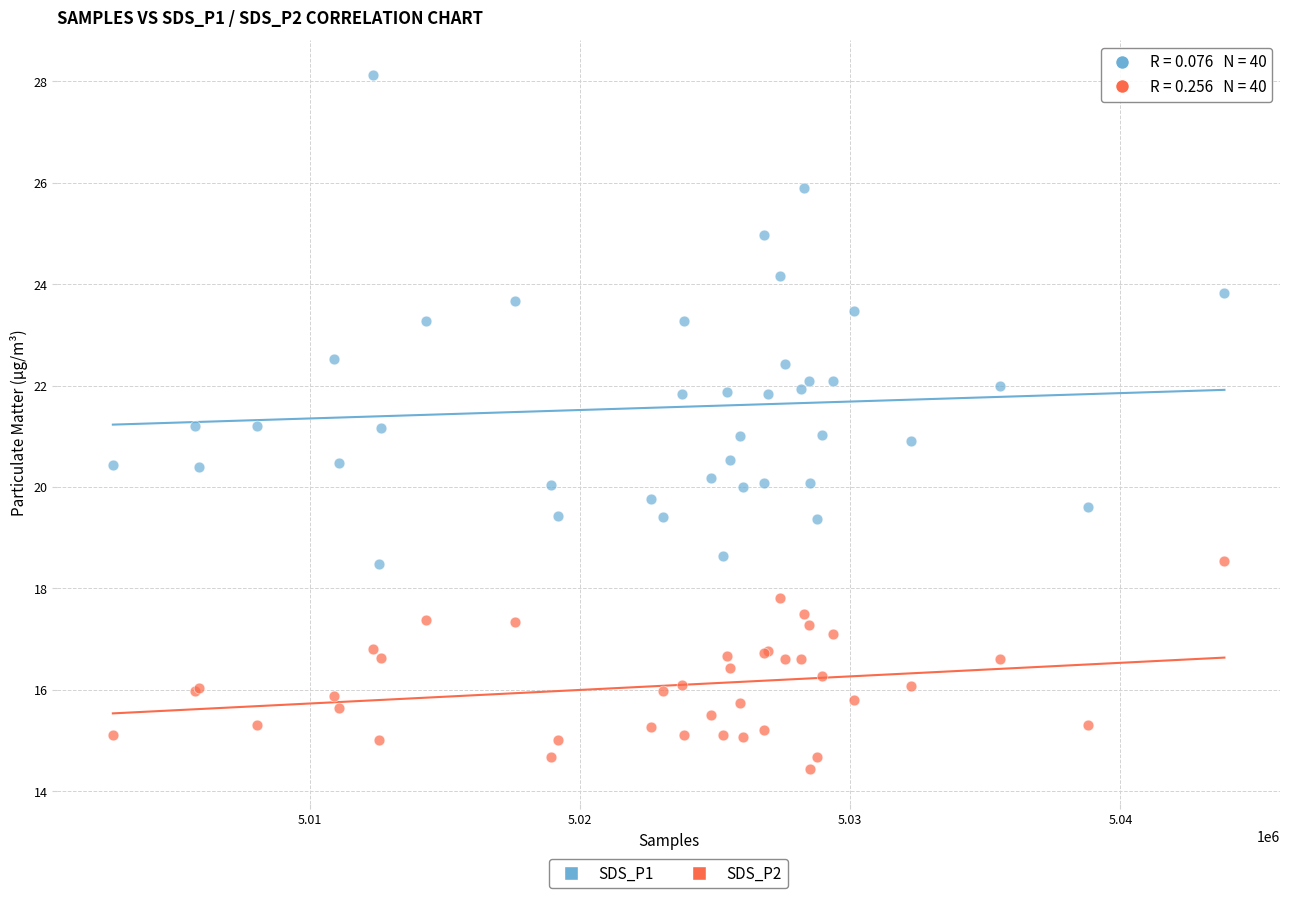

Which series contains the lowest Y value?

SDS_P2